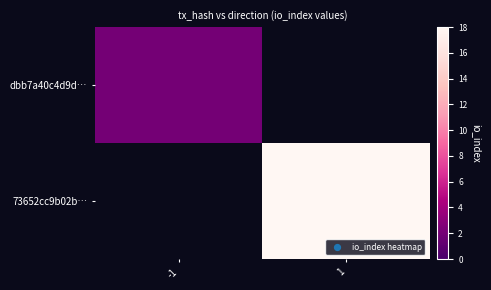

Which label corresponds to the smallest value in the chart?

-1